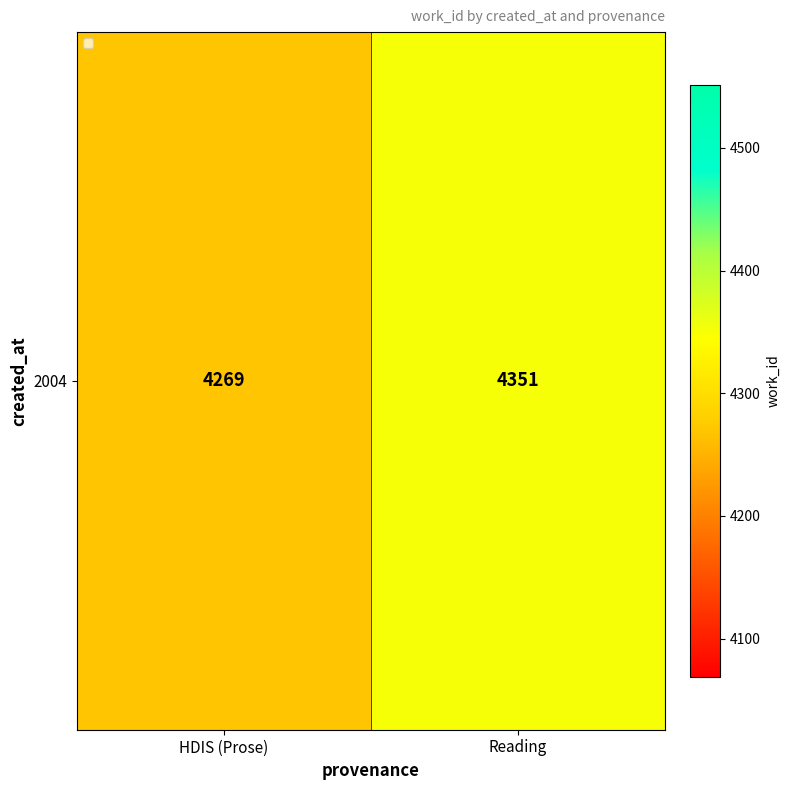

What is the sum of the values at HDIS (Prose) and Reading?

8620